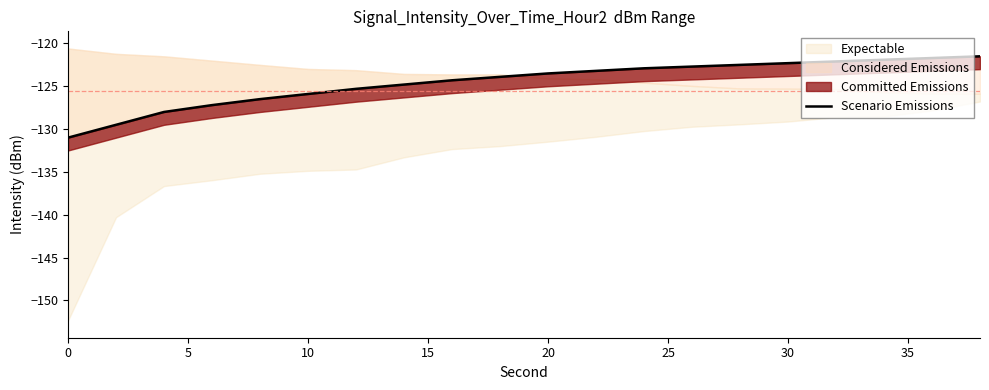

How many data points are less than -123?

12